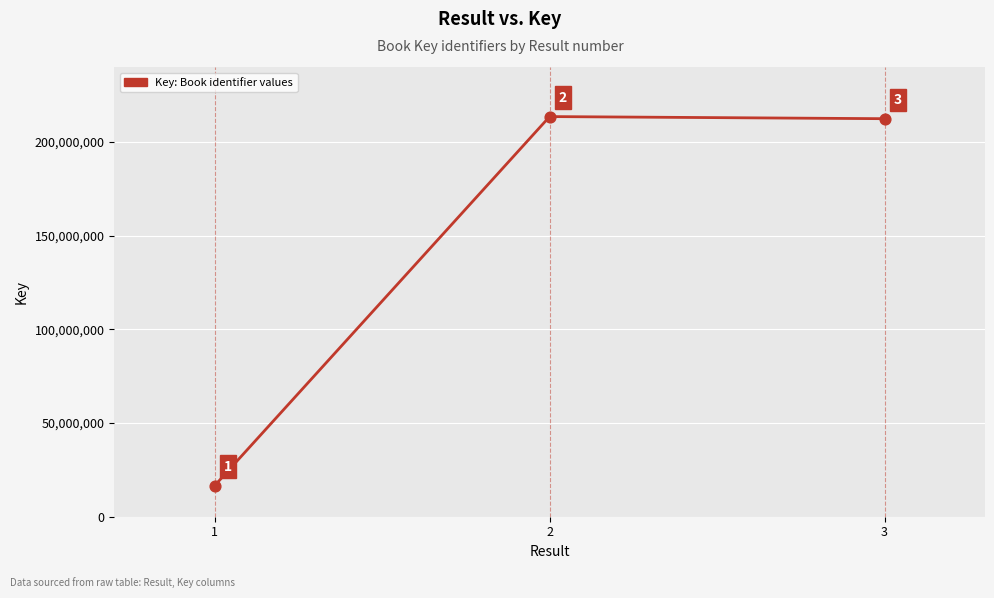

Which has a higher value, 1 or 2?

2